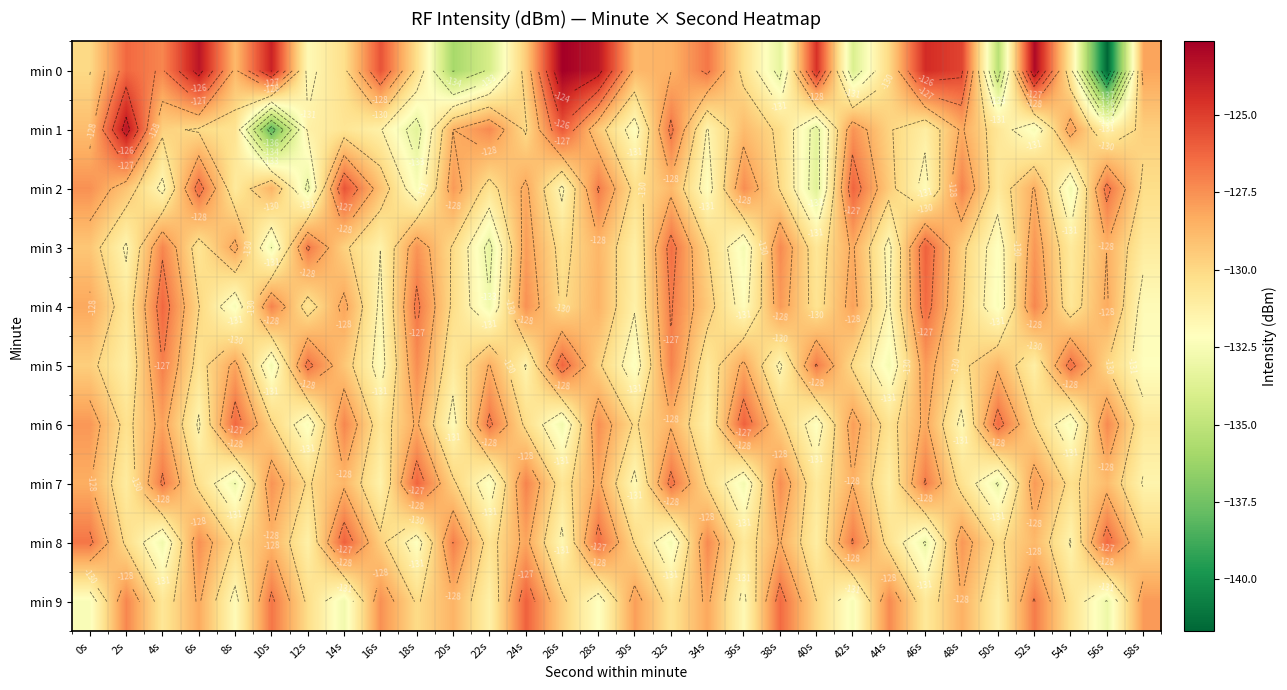

List the labels in order of min 4 value, largest first.

4s, 46s, 18s, 32s, 10s, 52s, 24s, 38s, 42s, 14s, 0s, 56s, 28s, 34s, 48s, 6s, 26s, 20s, 40s, 12s, 54s, 2s, 30s, 44s, 16s, 58s, 36s, 50s, 8s, 22s